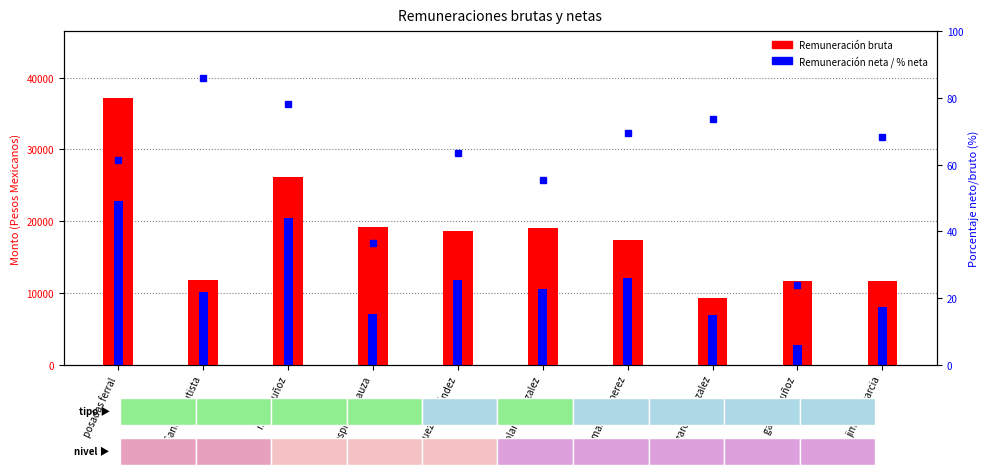

List the series in order of their overall mean, lowest first.

% neta/bruta, Remuneración neta, Remuneración bruta